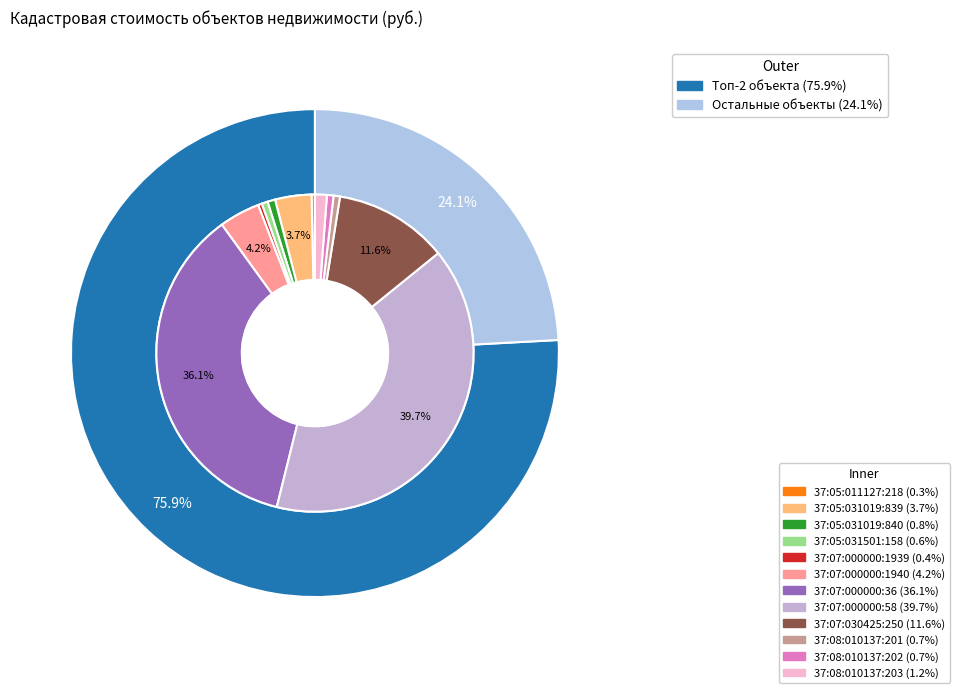

To the nearest percent, what is the difference between the largest and smallest slice percentages?

39%